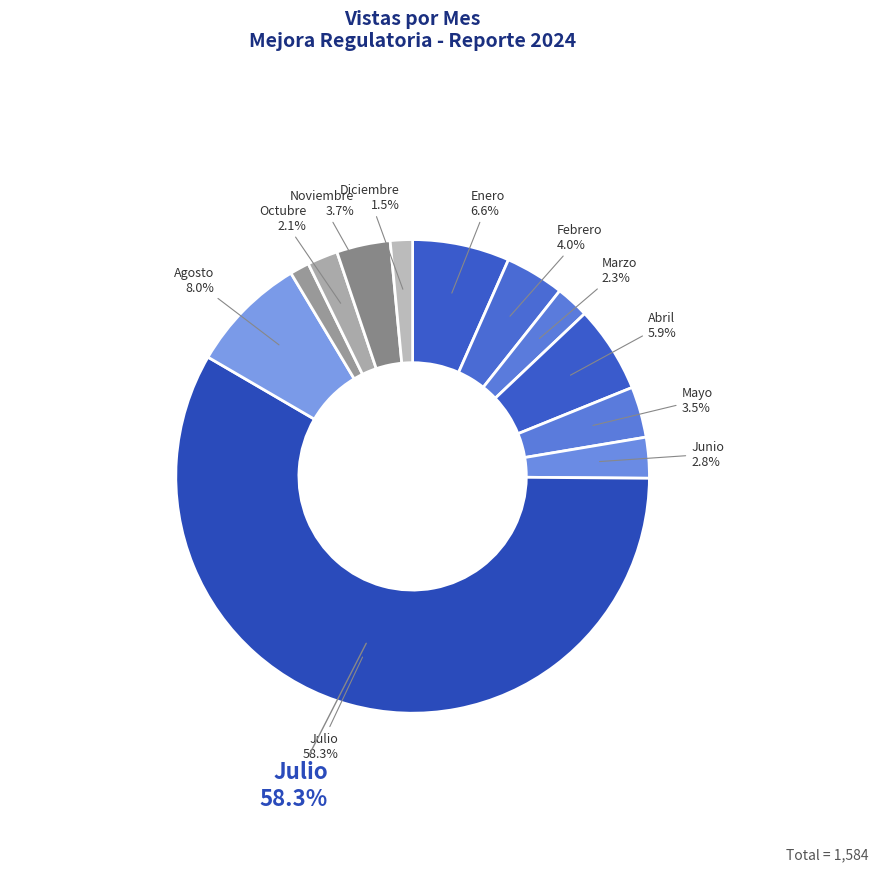

To the nearest percent, what is the average slice percentage?

8%